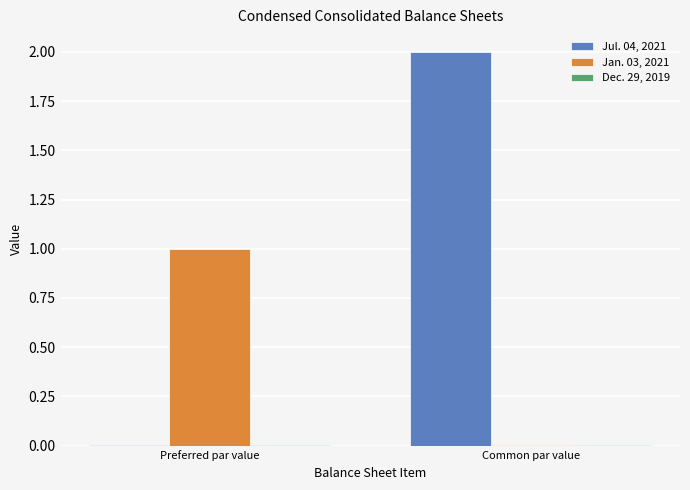

Which series has the largest total across all categories?

Jul. 04, 2021